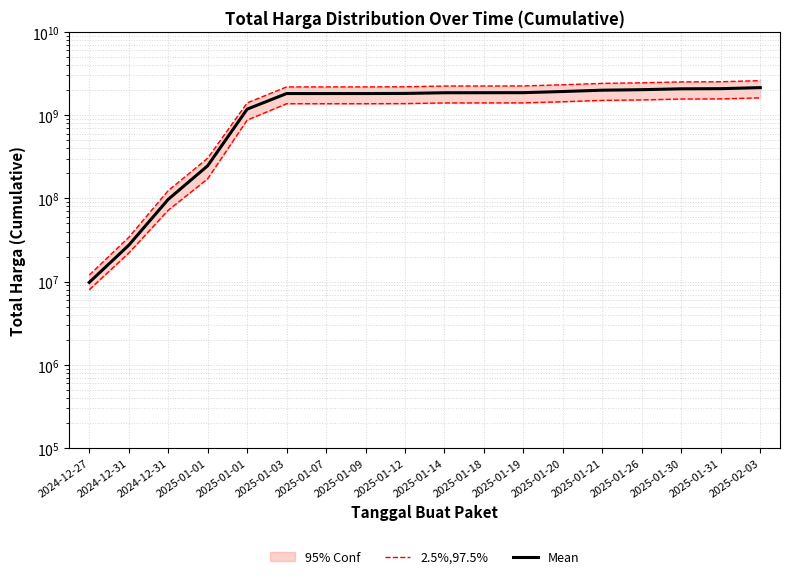

Reading left to right, transcribe all the data shown in this chart.

2.5%,97.5%: 8000000	22000000	72000000	172000000	872000000	1372000000	1372200000	1372450000	1376450000	1401450000	1402650000	1404650000	1449650000	1504650000	1524650000	1562650000	1568650000	1613650000
Mean: 9800000	27360000	97360000	246410000	1180610000	1818060000	1818310000	1818610000	1824610000	1858856150	1860656150	1863356150	1923356150	1995153150	2023153150	2072653150	2081053150	2141053150